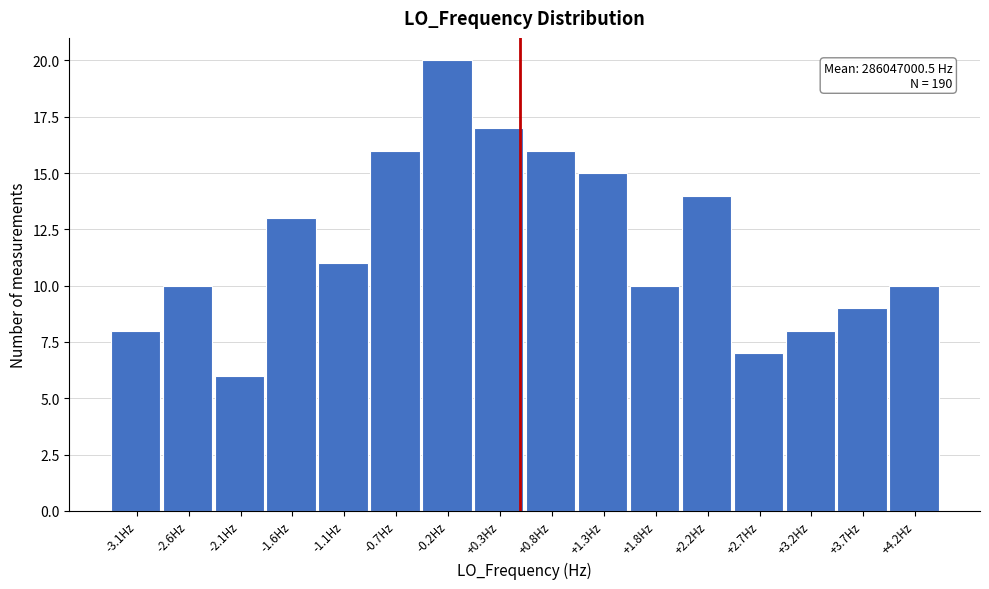

Reading left to right, extract all data points from this chart.

-3.1Hz=8	-2.6Hz=10	-2.1Hz=6	-1.6Hz=13	-1.1Hz=11	-0.7Hz=16	-0.2Hz=20	+0.3Hz=17	+0.8Hz=16	+1.3Hz=15	+1.8Hz=10	+2.2Hz=14	+2.7Hz=7	+3.2Hz=8	+3.7Hz=9	+4.2Hz=10